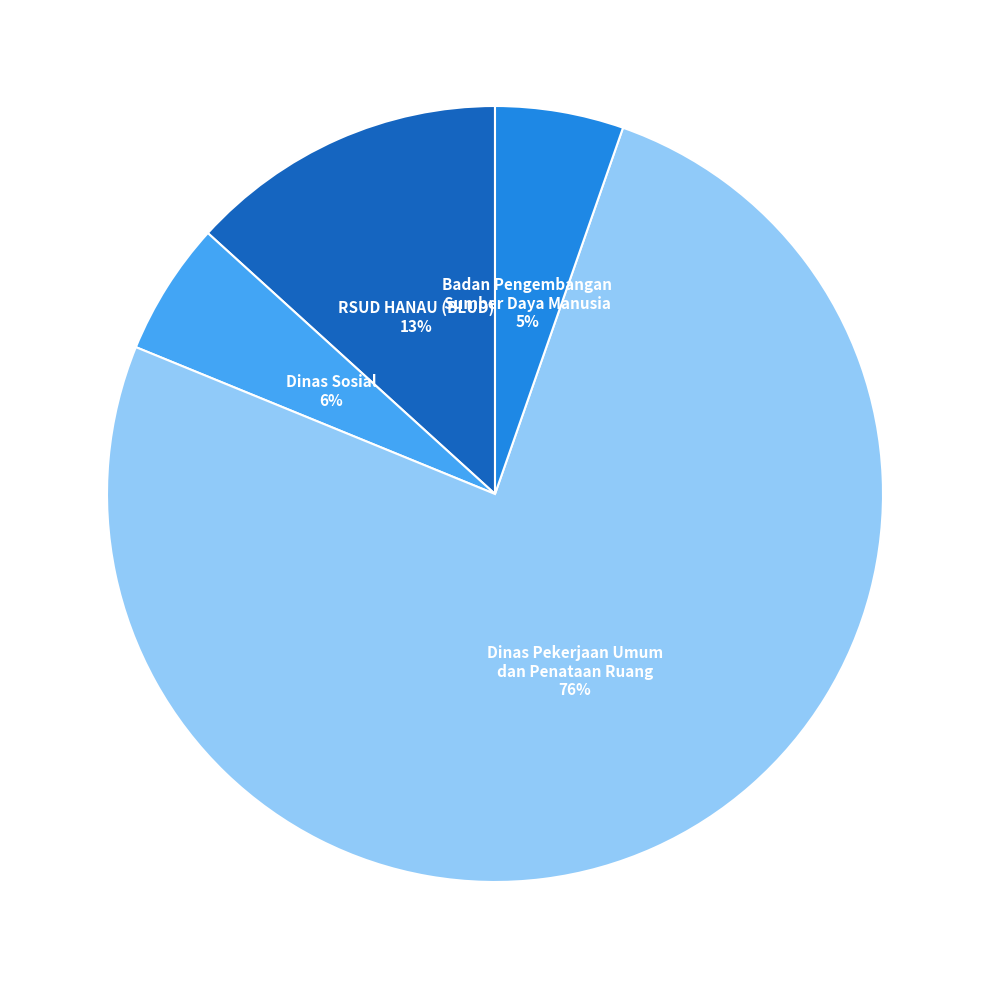

Which has a higher value, RSUD HANAU (BLUD) or Dinas Pekerjaan Umum dan Penataan Ruang?

Dinas Pekerjaan Umum dan Penataan Ruang